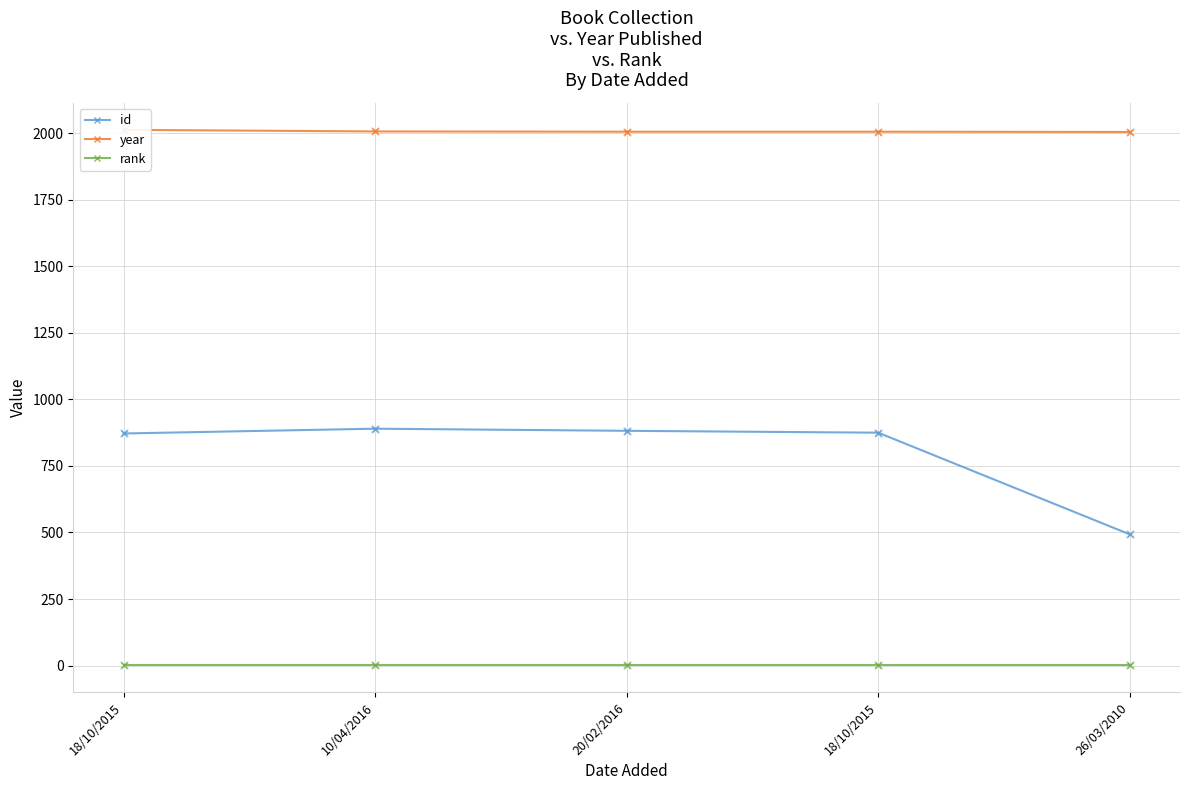

Which series contains the highest Y value?

year